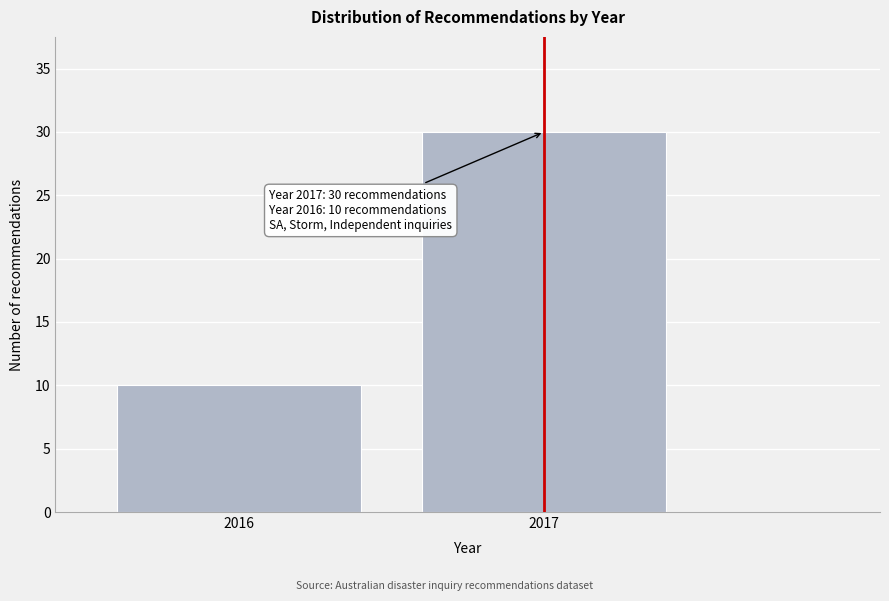

Reading left to right, list all the values displayed in this chart.

10	30